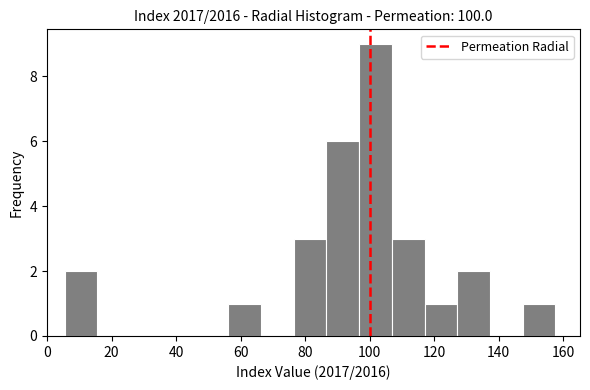

What is the height of the bar covering 148 to 158 on the x-axis? Neither the bar edges nor the heights are printed on the chart, so give them approximately, as read against the axes.

1